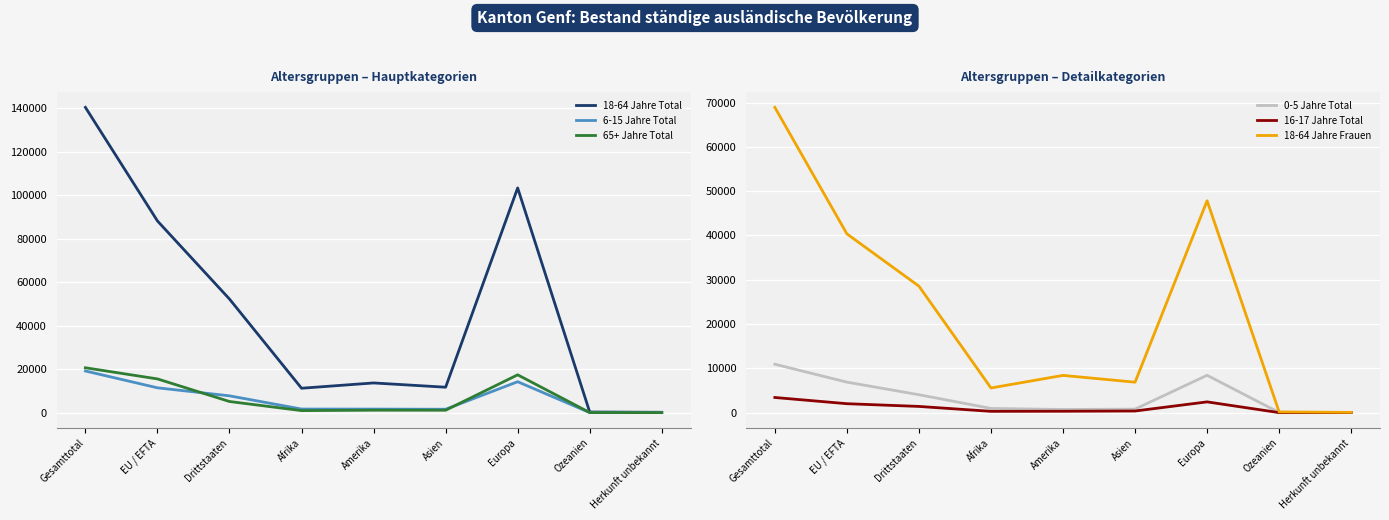

Rank the series at Ozeanien from lowest to highest value.

16-17 Jahre Total, 0-5 Jahre Total, 6-15 Jahre Total, 65+ Jahre Total, 18-64 Jahre Frauen, 18-64 Jahre Total